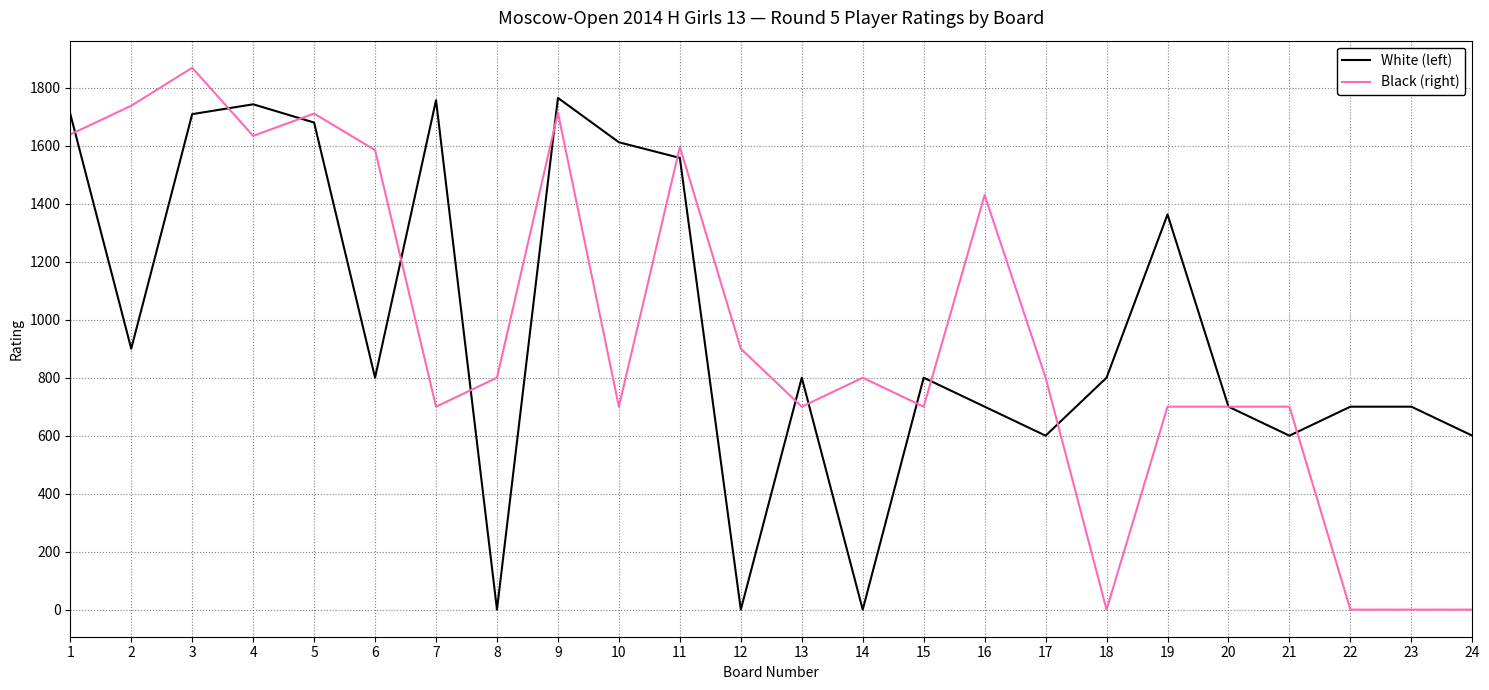

List the series in order of their peak value, lowest first.

White (left), Black (right)